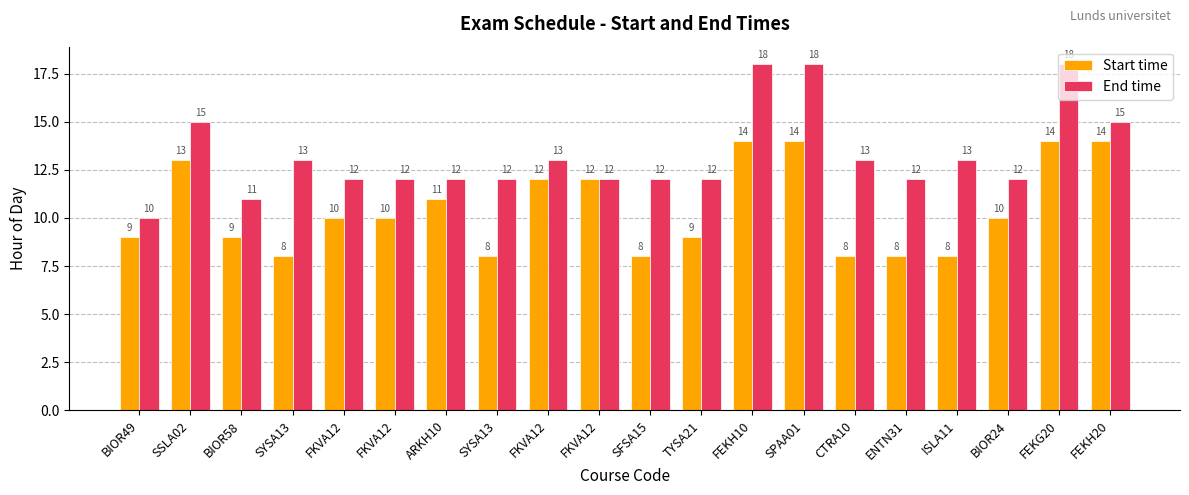

What is the difference between the second highest and minimum values in the End time series?

8